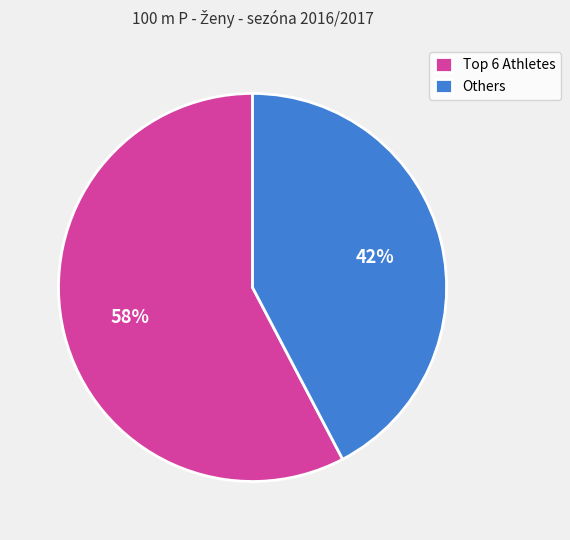

How many slices are in this pie chart?

2